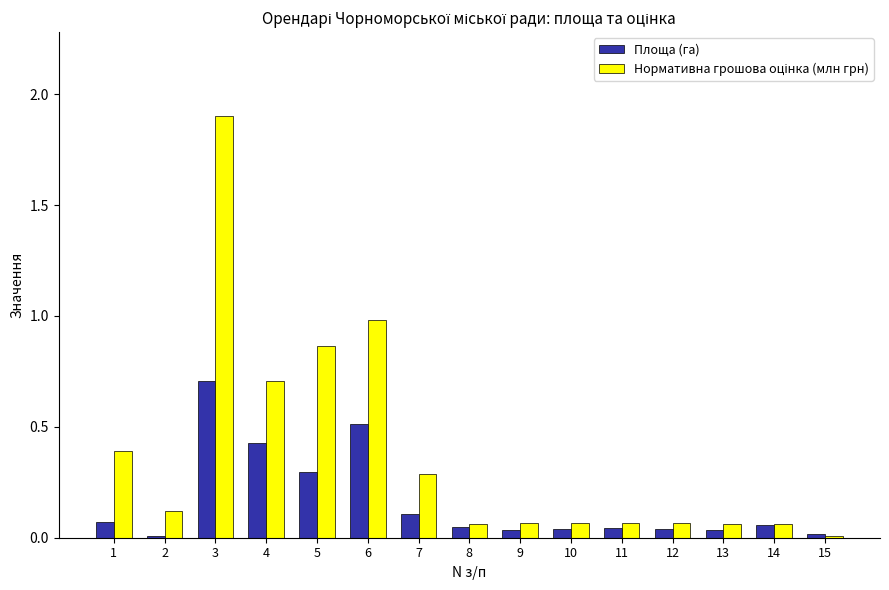

What is the sum of all Площа (га) values?

2.4